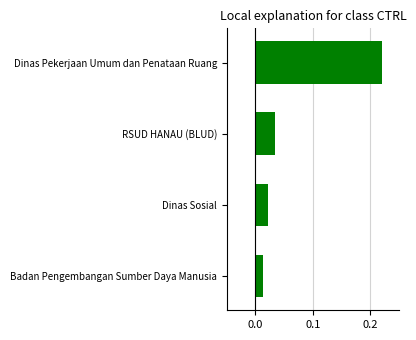

Which has a higher value, Badan Pengembangan Sumber Daya Manusia or Dinas Sosial?

Dinas Sosial